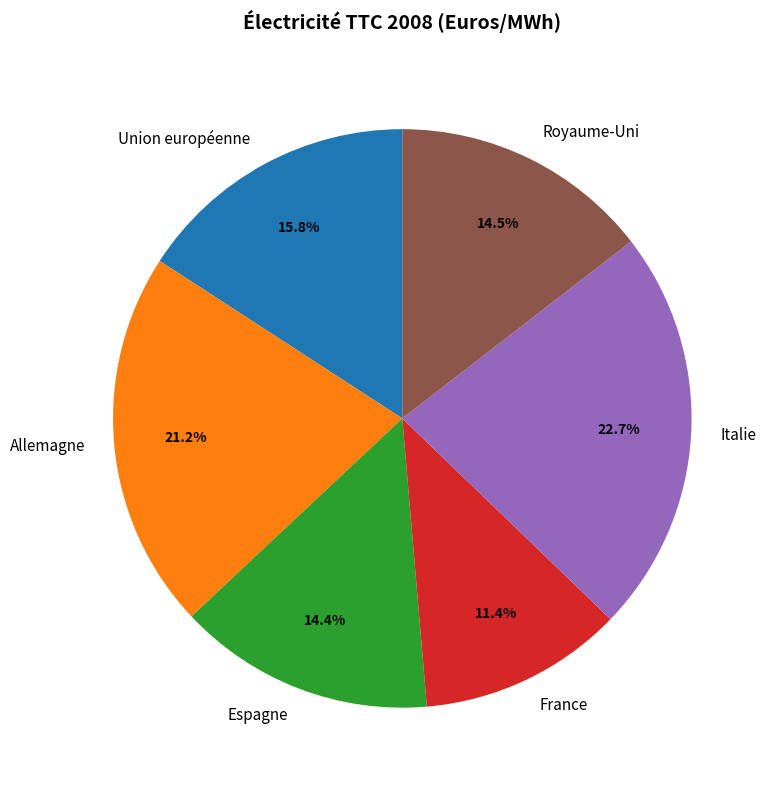

True or false: Allemagne accounts for 8% of the total.

False